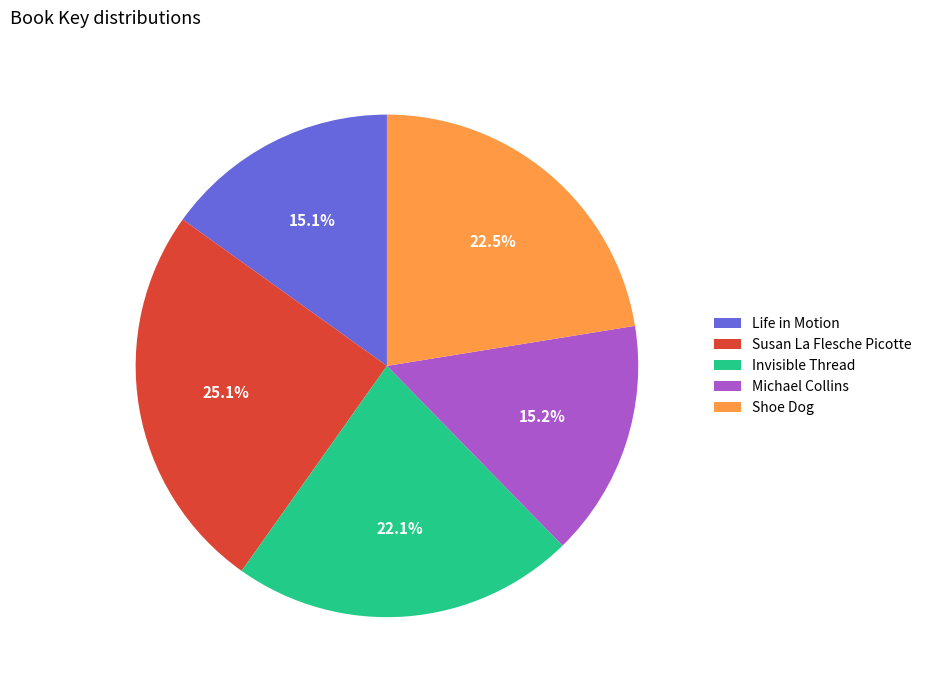

To the nearest percent, what percentage of the pie is Life in Motion?

15%